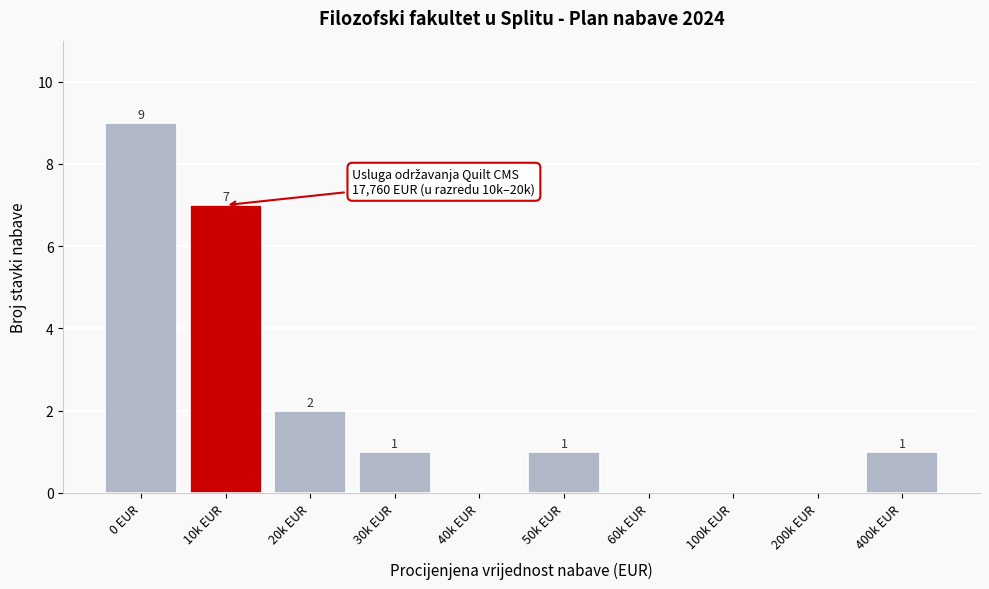

Reading left to right, what are all the values shown in this chart?

0 EUR=9	10k EUR=7	20k EUR=2	30k EUR=1	40k EUR=0	50k EUR=1	60k EUR=0	100k EUR=0	200k EUR=0	400k EUR=1